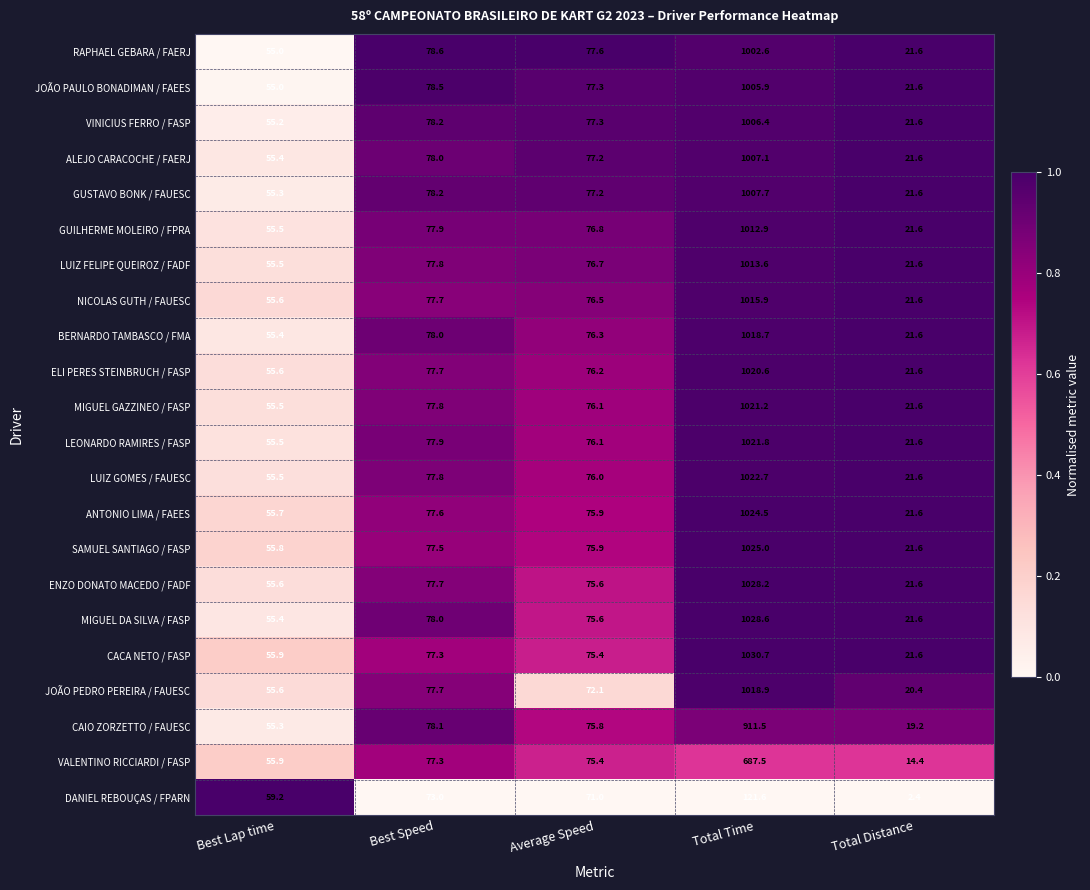

Which series changed the most between Best Lap time and Total Distance?

DANIEL REBOUÇAS / FPARN